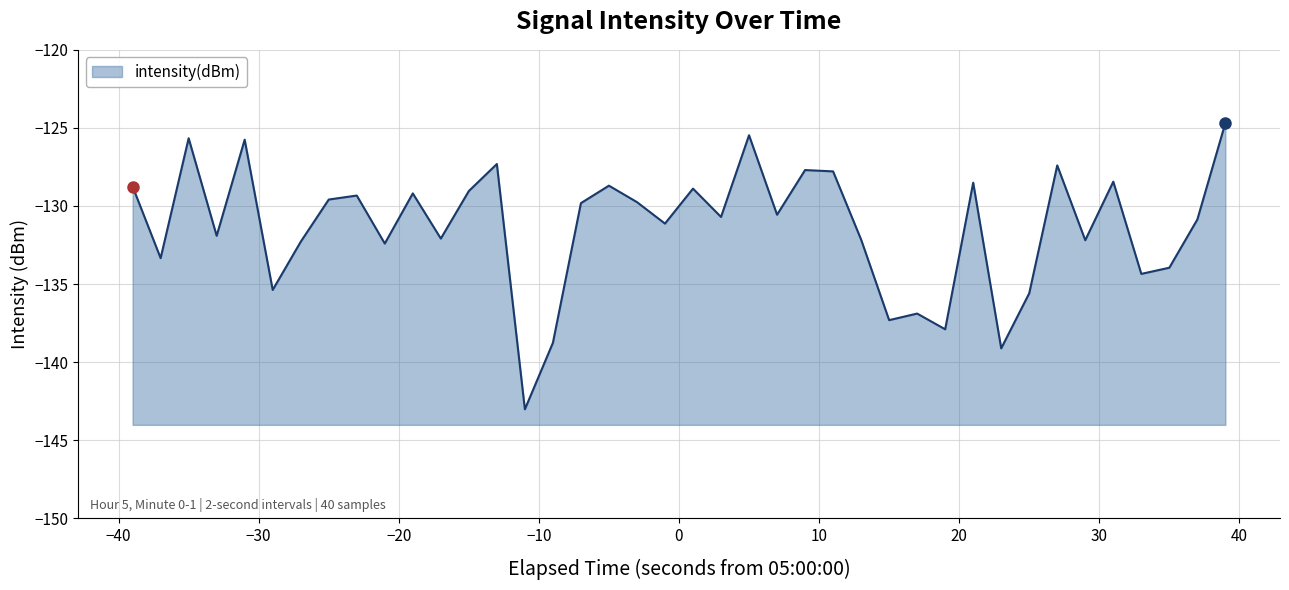

How many categories are shown in the chart?

40